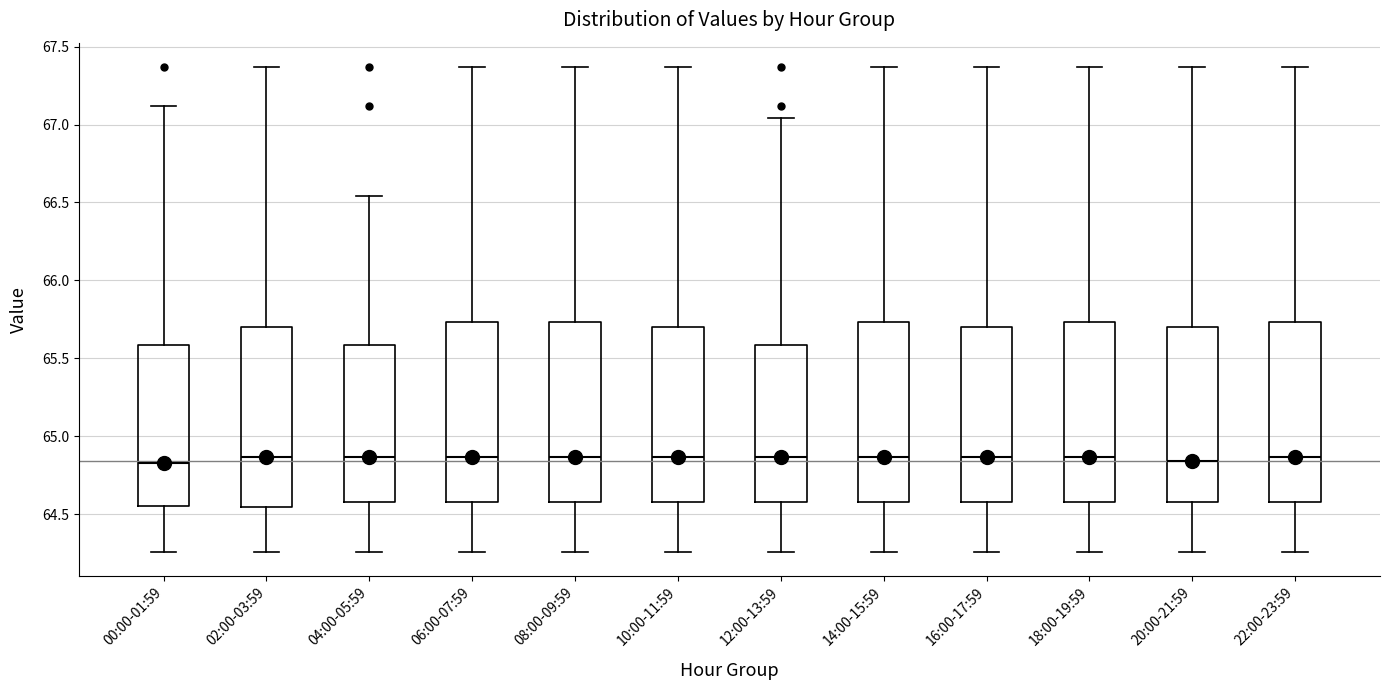

Reading left to right, read every box against the y-axis: the position of its median line, the range the box covers, and the ends of its whiskers. The values are not printed on the chart, so give them approximately, as read against the axis.

00:00-01:59: median 64.85, box 64.55 to 65.60, whiskers 64.25 to 67.10
02:00-03:59: median 64.85, box 64.55 to 65.70, whiskers 64.25 to 67.35
04:00-05:59: median 64.85, box 64.60 to 65.60, whiskers 64.25 to 66.55
06:00-07:59: median 64.85, box 64.60 to 65.75, whiskers 64.25 to 67.35
08:00-09:59: median 64.85, box 64.60 to 65.75, whiskers 64.25 to 67.35
10:00-11:59: median 64.85, box 64.60 to 65.70, whiskers 64.25 to 67.35
12:00-13:59: median 64.85, box 64.60 to 65.60, whiskers 64.25 to 67.05
14:00-15:59: median 64.85, box 64.60 to 65.75, whiskers 64.25 to 67.35
16:00-17:59: median 64.85, box 64.60 to 65.70, whiskers 64.25 to 67.35
18:00-19:59: median 64.85, box 64.60 to 65.75, whiskers 64.25 to 67.35
20:00-21:59: median 64.85, box 64.60 to 65.70, whiskers 64.25 to 67.35
22:00-23:59: median 64.85, box 64.60 to 65.75, whiskers 64.25 to 67.35